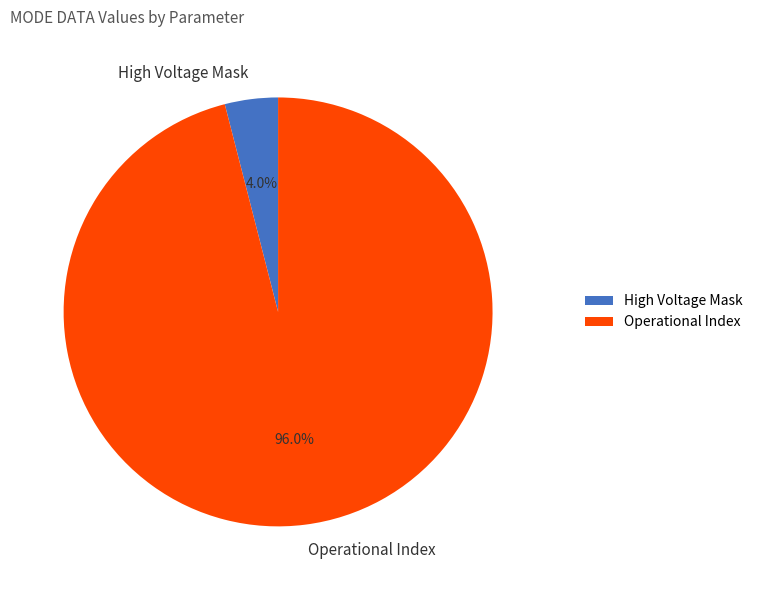

How many slices are in this pie chart?

2